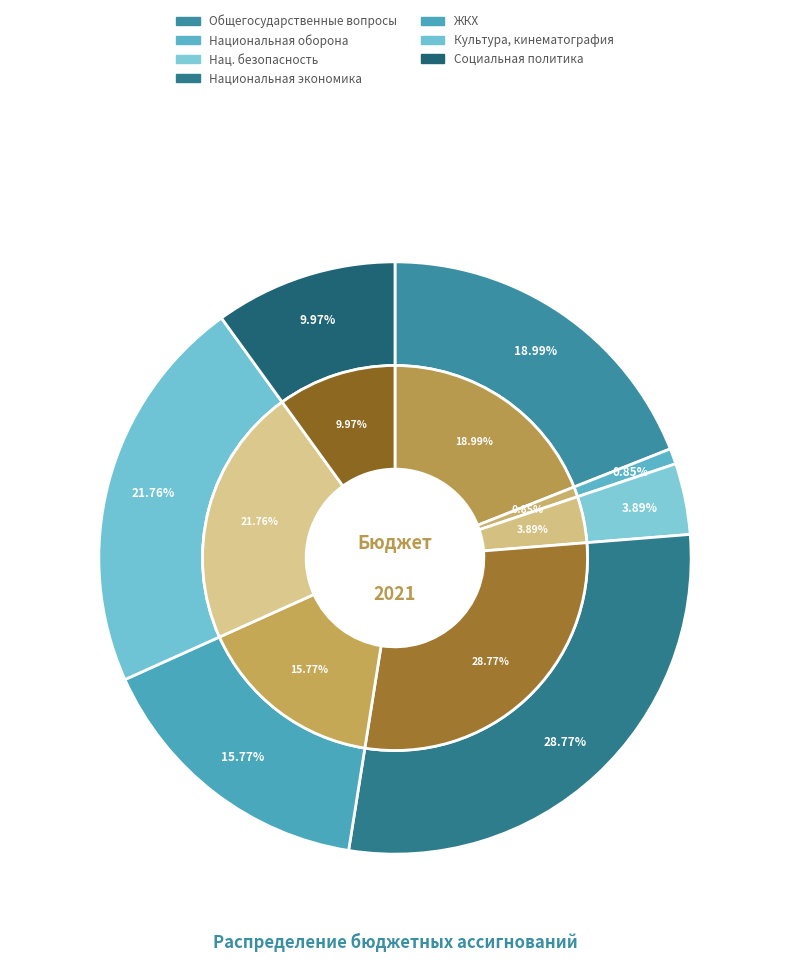

What percentage do СОЦИАЛЬНАЯ ПОЛИТИКА and КУЛЬТУРА, КИНЕМАТОГРАФИЯ together represent?

31.7%